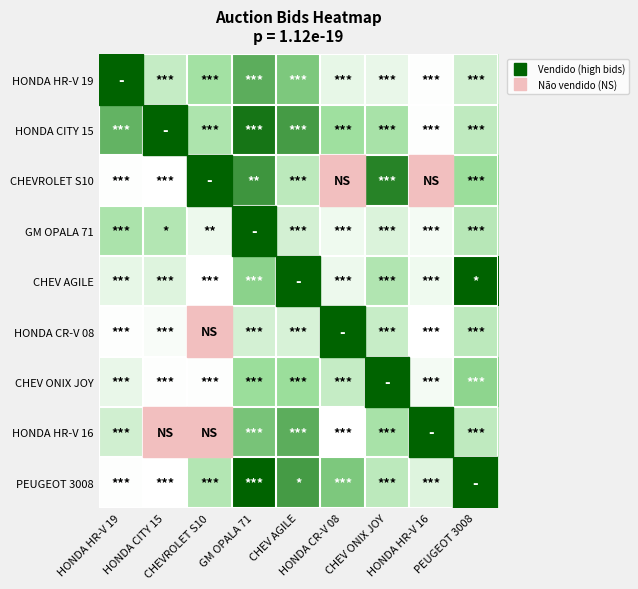

Reading left to right, what are all the values shown in this chart?

HONDA HR-V 19: HONDA HR-V 19=0.5	HONDA CITY 15=0.3	CHEVROLET S10=0.4	GM OPALA 71=0.7	CHEV AGILE=0.6	HONDA CR-V 08=0.1	CHEV ONIX JOY=0.1	HONDA HR-V 16=0.0	PEUGEOT 3008=0.2
HONDA CITY 15: HONDA HR-V 19=0.7	HONDA CITY 15=0.2	CHEVROLET S10=0.4	GM OPALA 71=0.9	CHEV AGILE=0.8	HONDA CR-V 08=0.5	CHEV ONIX JOY=0.4	HONDA HR-V 16=0.0	PEUGEOT 3008=0.3
CHEVROLET S10: HONDA HR-V 19=0.0	HONDA CITY 15=0.0	CHEVROLET S10=0.0	GM OPALA 71=0.8	CHEV AGILE=0.3	HONDA CR-V 08=0.3	CHEV ONIX JOY=0.9	HONDA HR-V 16=0.0	PEUGEOT 3008=0.5
GM OPALA 71: HONDA HR-V 19=0.4	HONDA CITY 15=0.4	CHEVROLET S10=0.1	GM OPALA 71=0.2	CHEV AGILE=0.2	HONDA CR-V 08=0.1	CHEV ONIX JOY=0.2	HONDA HR-V 16=0.1	PEUGEOT 3008=0.3
CHEV AGILE: HONDA HR-V 19=0.1	HONDA CITY 15=0.2	CHEVROLET S10=0.0	GM OPALA 71=0.5	CHEV AGILE=0.2	HONDA CR-V 08=0.1	CHEV ONIX JOY=0.4	HONDA HR-V 16=0.1	PEUGEOT 3008=1.0
HONDA CR-V 08: HONDA HR-V 19=0.0	HONDA CITY 15=0.0	CHEVROLET S10=0.1	GM OPALA 71=0.2	CHEV AGILE=0.2	HONDA CR-V 08=0.0	CHEV ONIX JOY=0.3	HONDA HR-V 16=0.0	PEUGEOT 3008=0.3
CHEV ONIX JOY: HONDA HR-V 19=0.1	HONDA CITY 15=0.0	CHEVROLET S10=0.0	GM OPALA 71=0.5	CHEV AGILE=0.5	HONDA CR-V 08=0.3	CHEV ONIX JOY=0.5	HONDA HR-V 16=0.1	PEUGEOT 3008=0.5
HONDA HR-V 16: HONDA HR-V 19=0.2	HONDA CITY 15=0.5	CHEVROLET S10=0.1	GM OPALA 71=0.6	CHEV AGILE=0.7	HONDA CR-V 08=0.0	CHEV ONIX JOY=0.4	HONDA HR-V 16=0.0	PEUGEOT 3008=0.3
PEUGEOT 3008: HONDA HR-V 19=0.0	HONDA CITY 15=0.0	CHEVROLET S10=0.4	GM OPALA 71=1.0	CHEV AGILE=0.8	HONDA CR-V 08=0.6	CHEV ONIX JOY=0.3	HONDA HR-V 16=0.2	PEUGEOT 3008=0.2